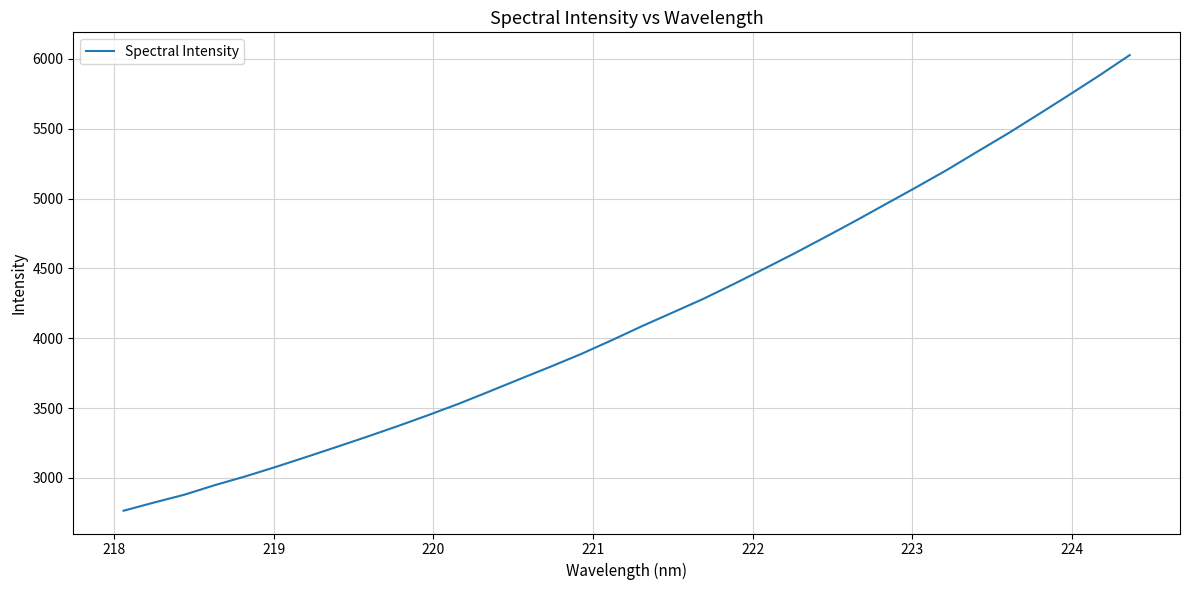

What is the minimum value shown in the chart?

2764.9